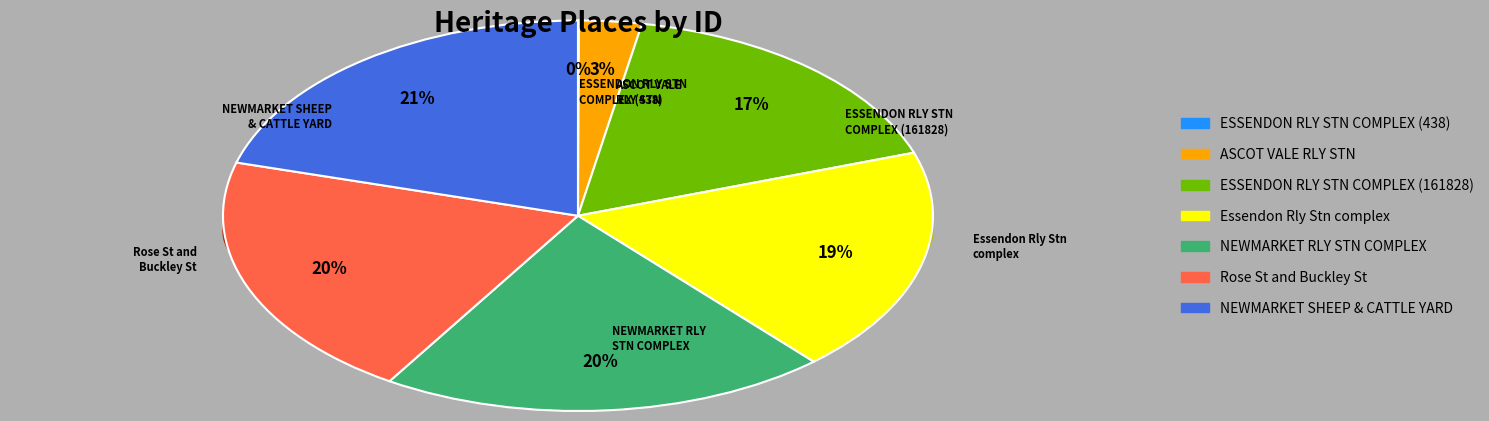

Which slice is the smallest?

ESSENDON RAILWAY STATION COMPLEX